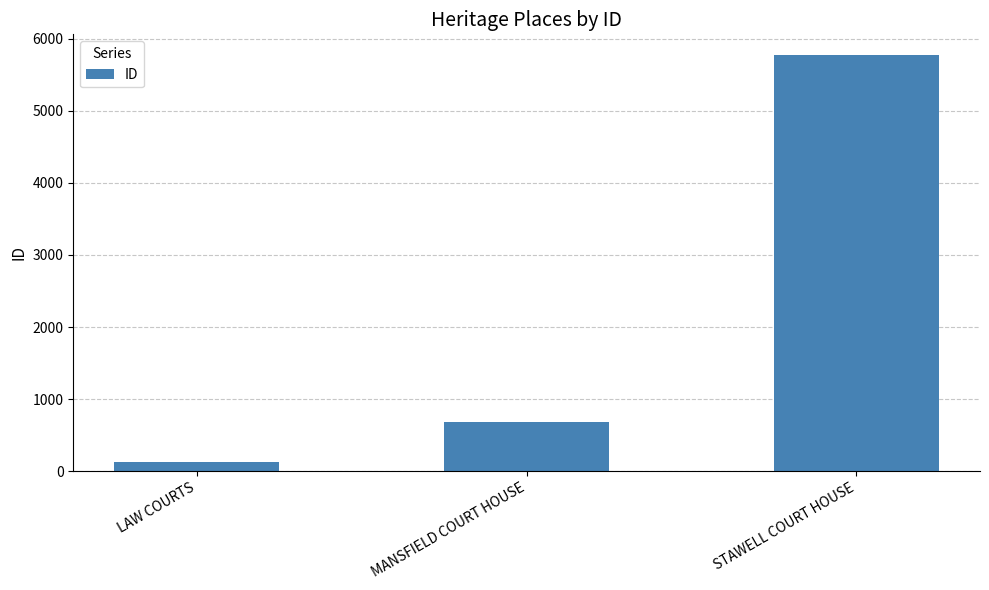

What is the label of the 2nd bar from the left?

MANSFIELD COURT HOUSE